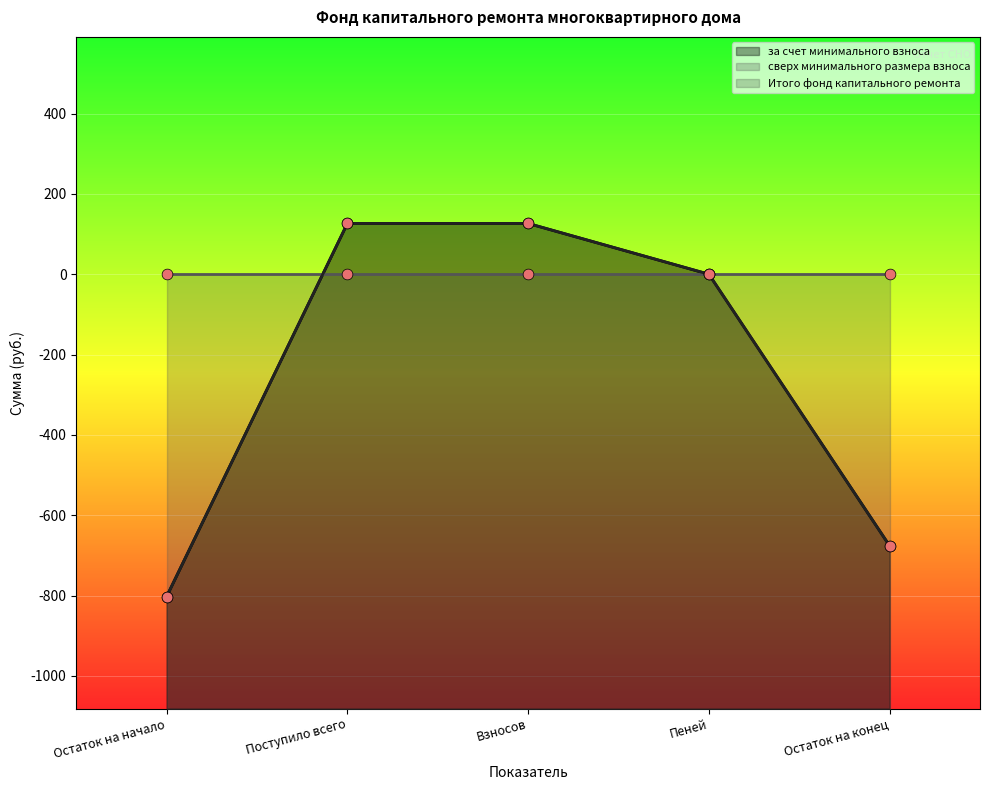

Which series has the largest Y range (max minus min)?

за счет минимального взноса